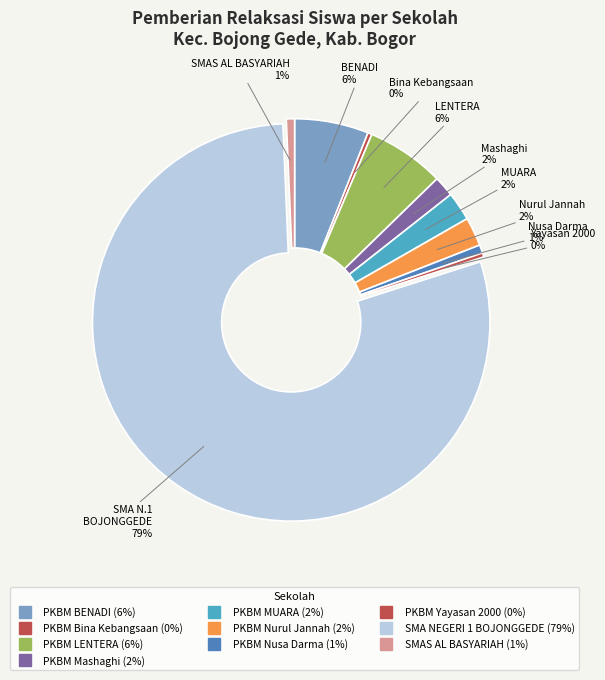

Which category has the smallest portion of the pie?

PKBM Bina Kebangsaan